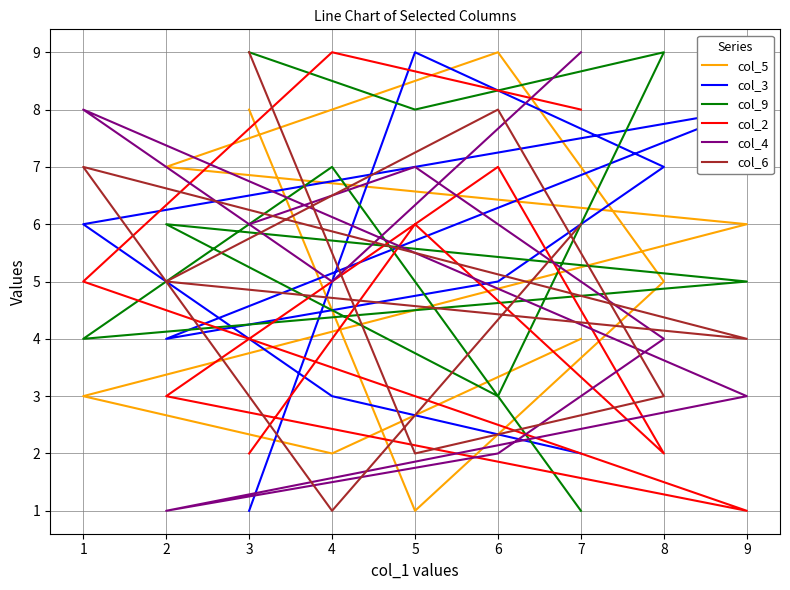

In col_4, how many points are higher than both neighbors (excluding endpoints)?

2